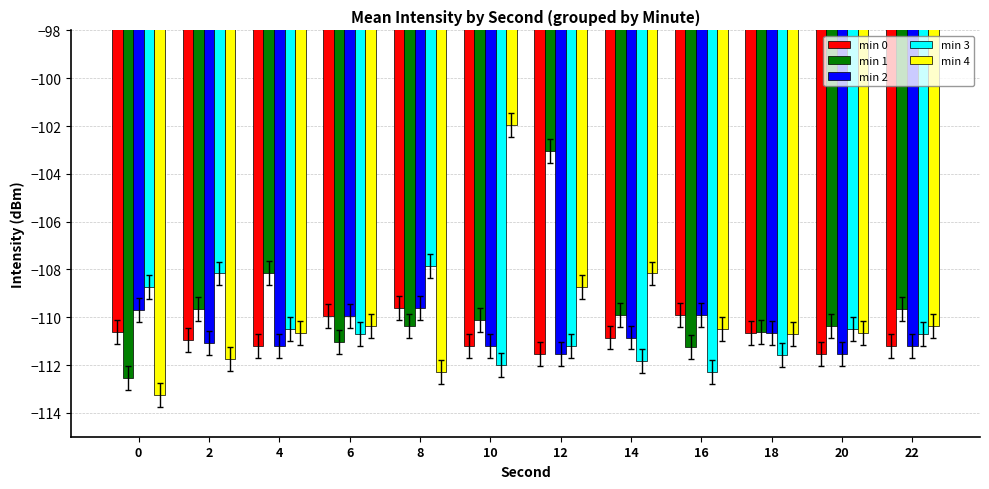

The value of min 2 at 8 is -36.0. True or false?

False